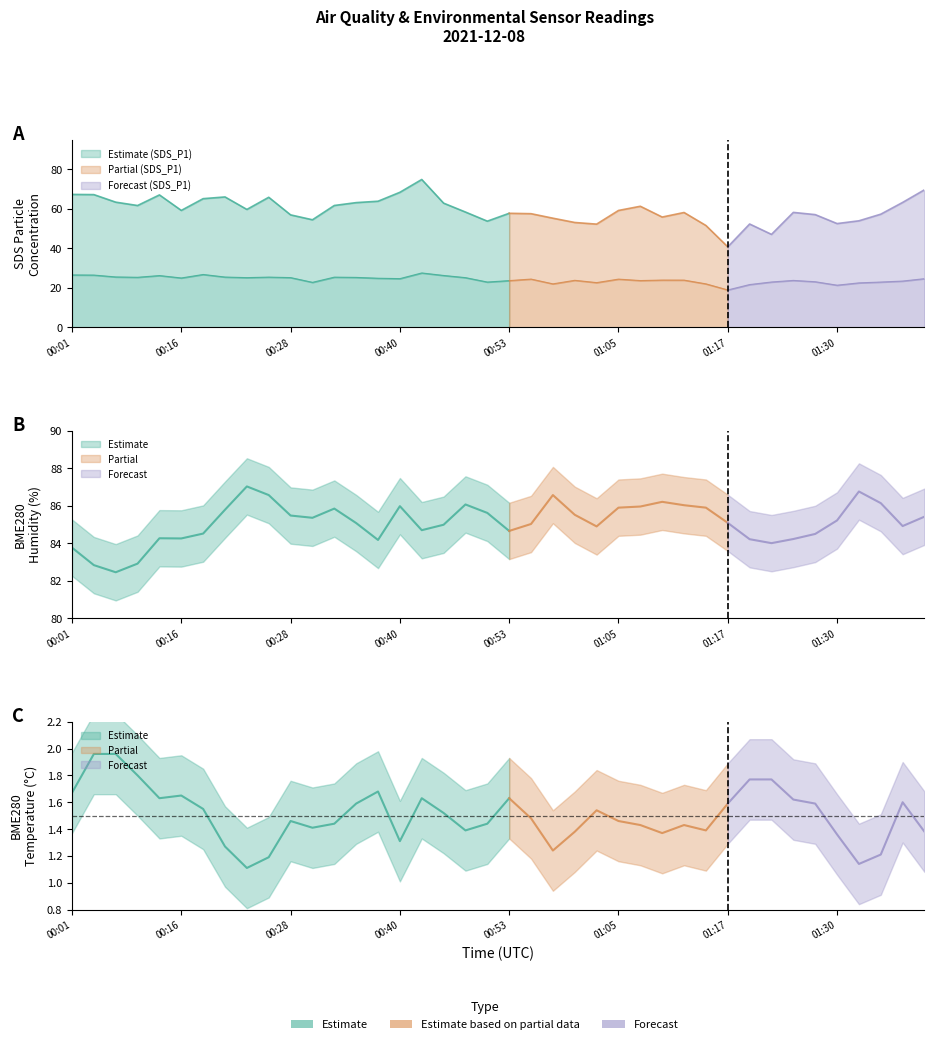

What is the sum of the BME280_temperature values at 01:37 and 00:58?

2.8